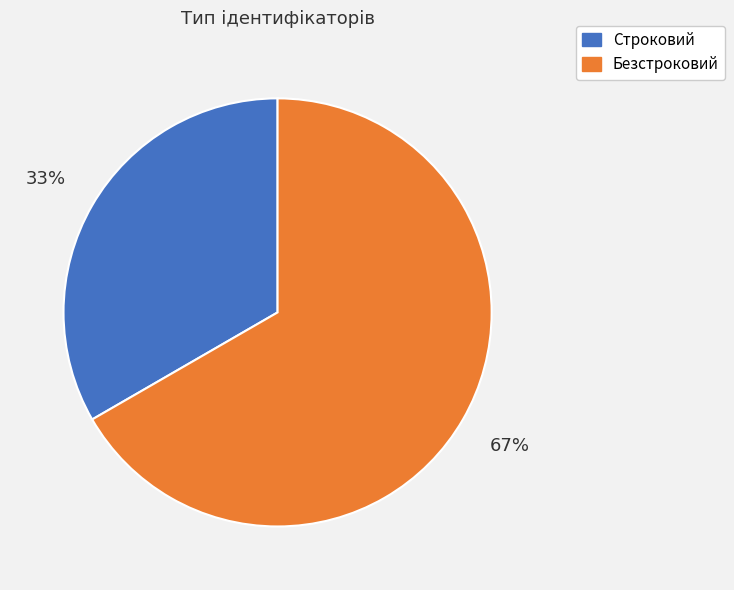

Do Безстроковий and Строковий together represent more than half of the pie?

Yes